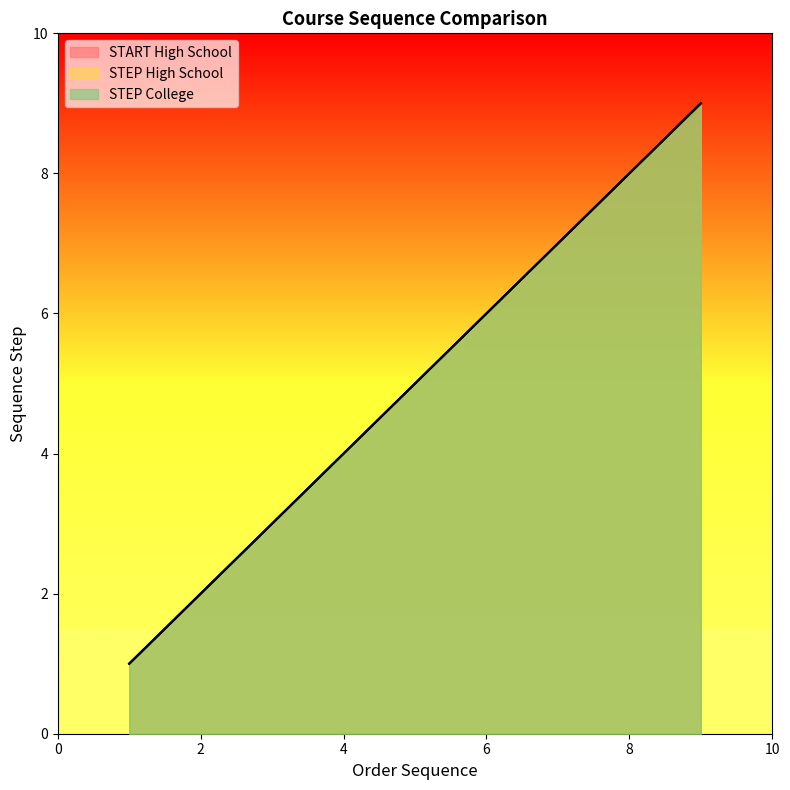

True or false: START High School and STEP High School cross at least once.

False